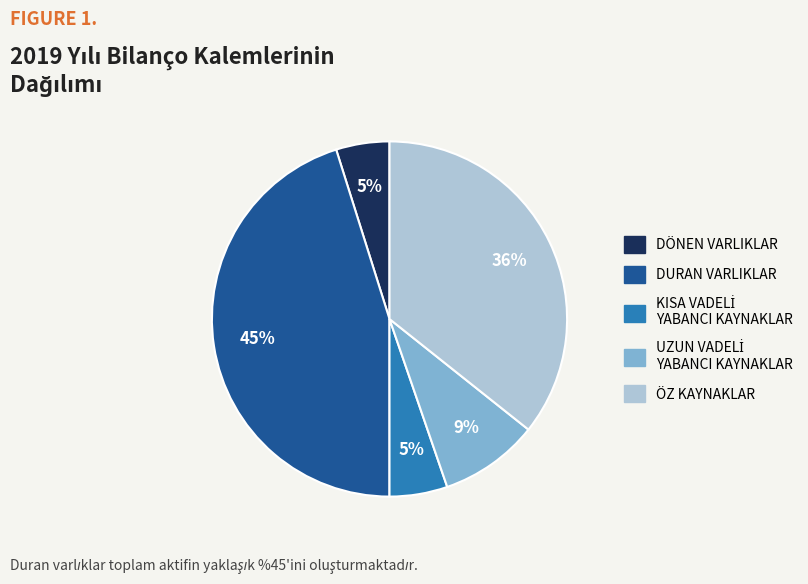

How many slices are in this pie chart?

5